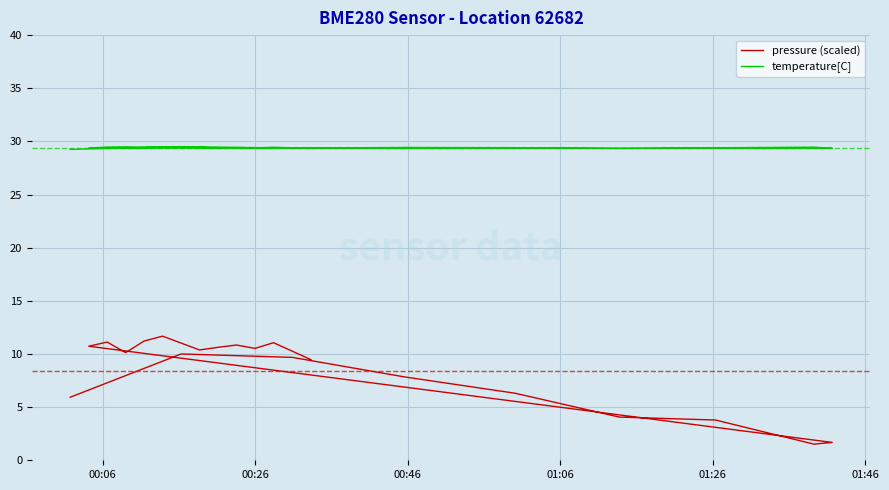

How many series are shown in this chart?

2